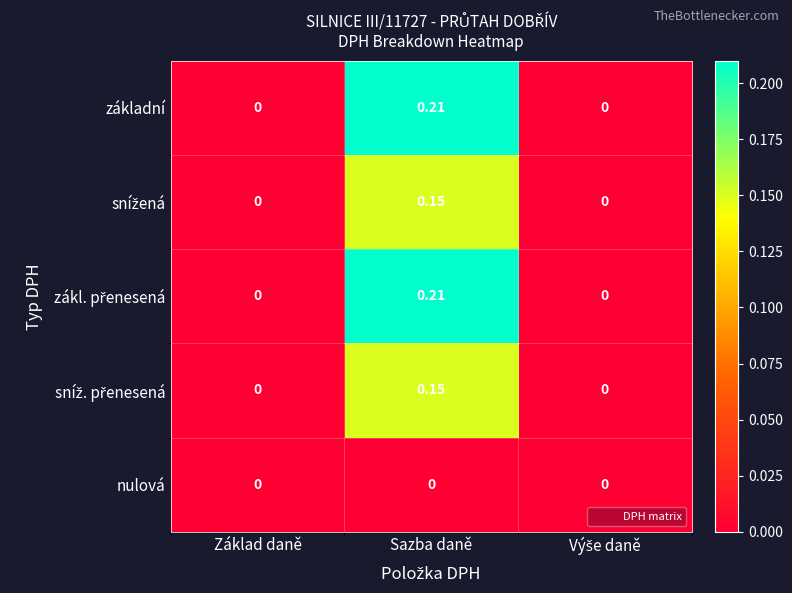

At which category is the sum across all series the highest?

Sazba daně